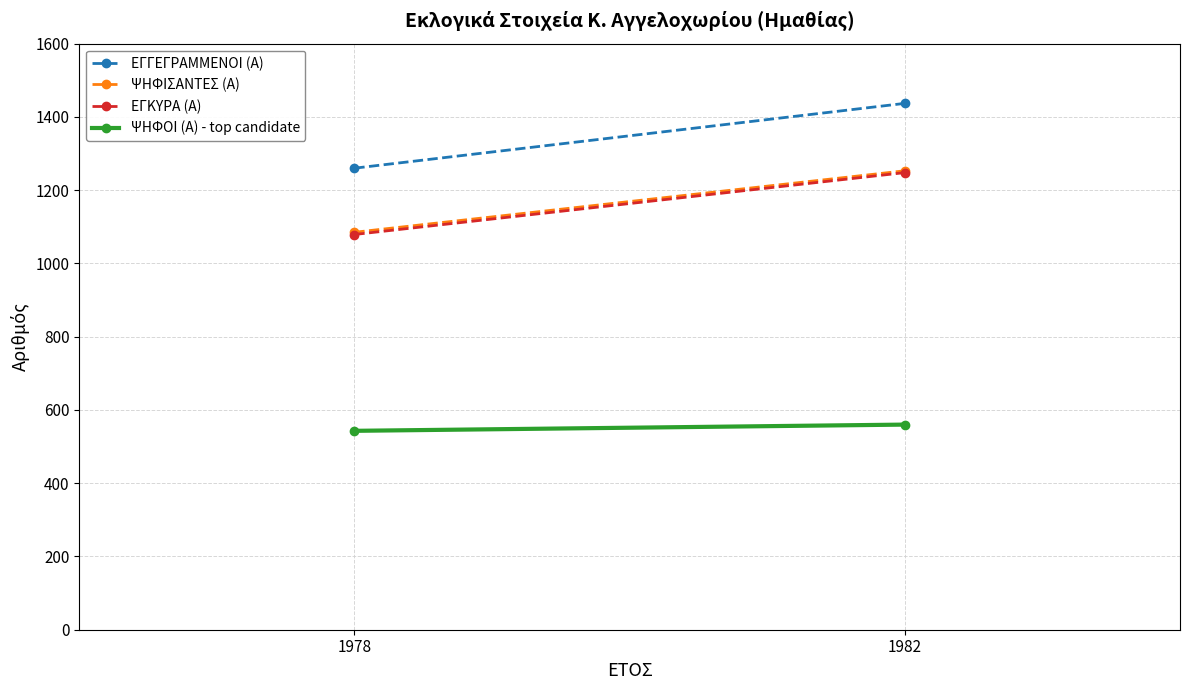

What is the difference between the maximum and minimum values in the ΕΓΓΕΓΡΑΜΜΕΝΟΙ (Α) series?

177